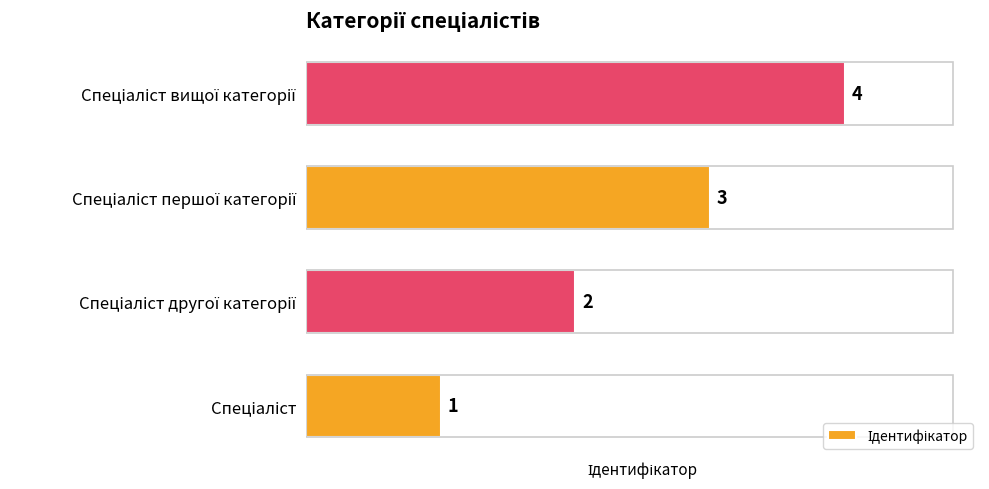

Count the number of data series in this chart.

1